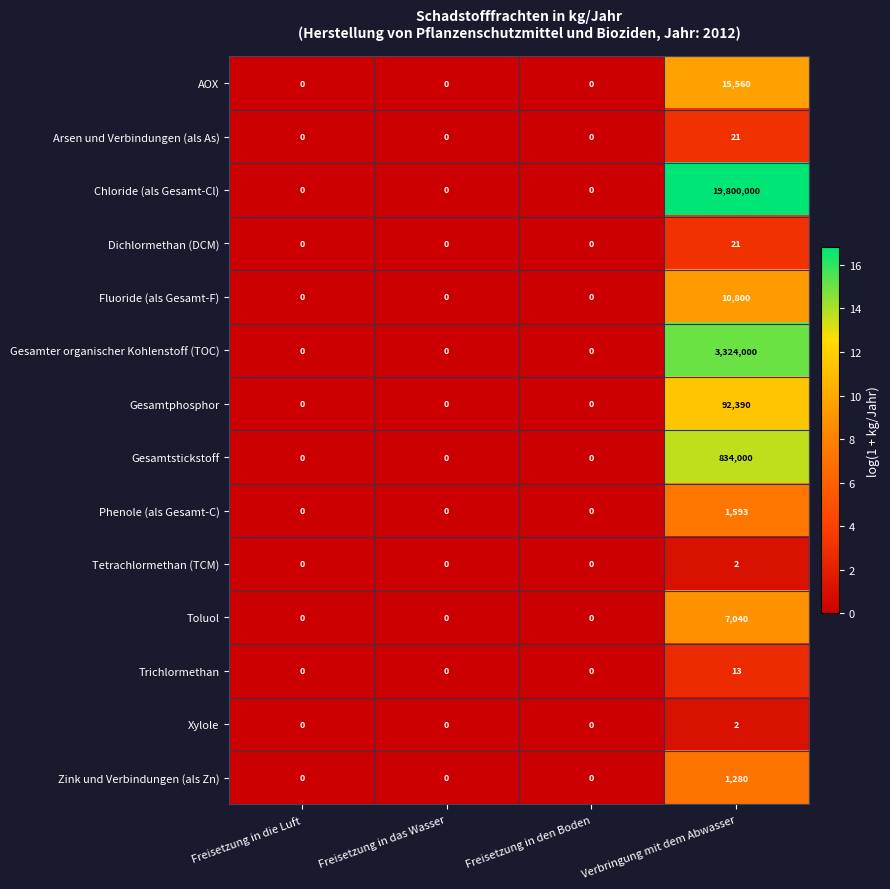

At which category is the sum across all series the highest?

Verbringung mit dem Abwasser